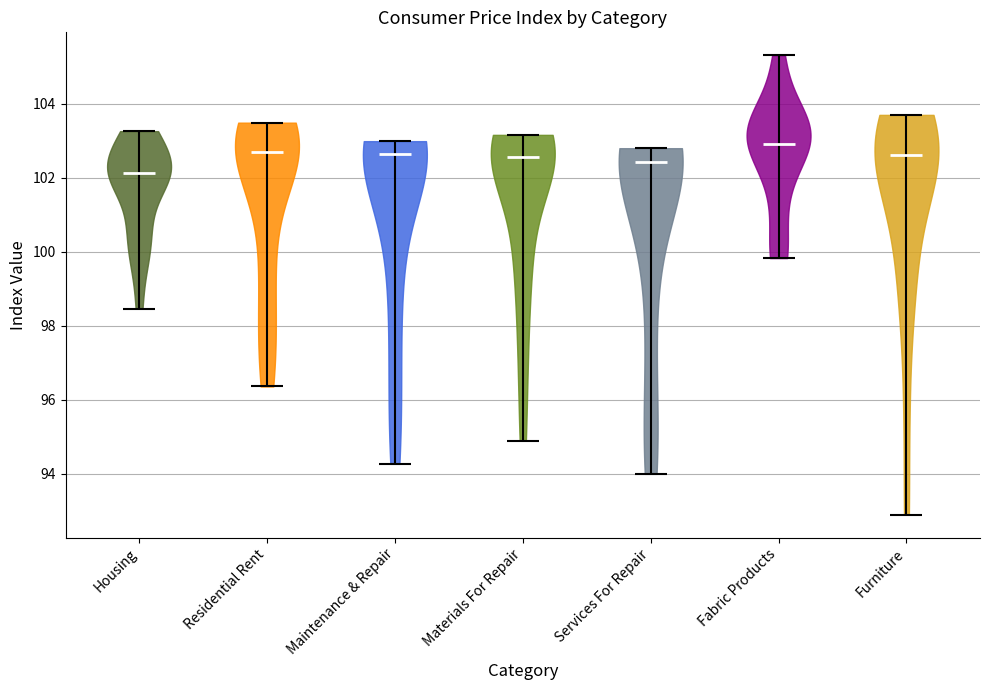

Where does the median line of the violin for Furniture sit on the y-axis? The values are not printed on the chart, so give them approximately, as read against the axis.

102.6